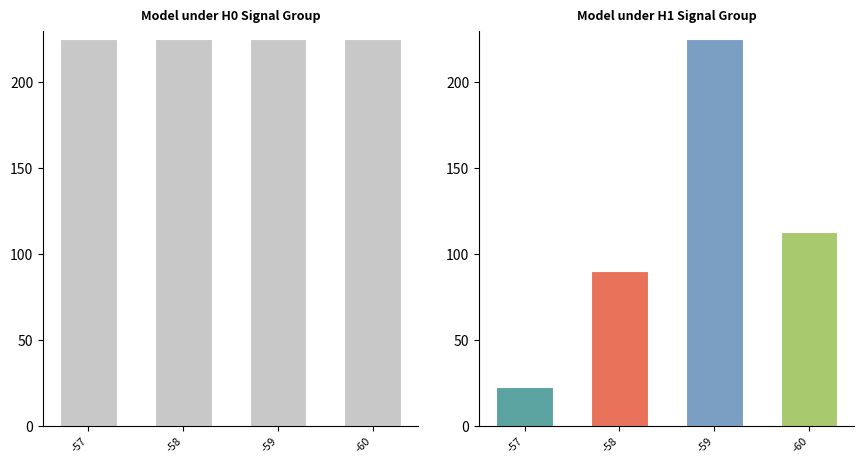

Which series has the largest range (max minus min)?

H1